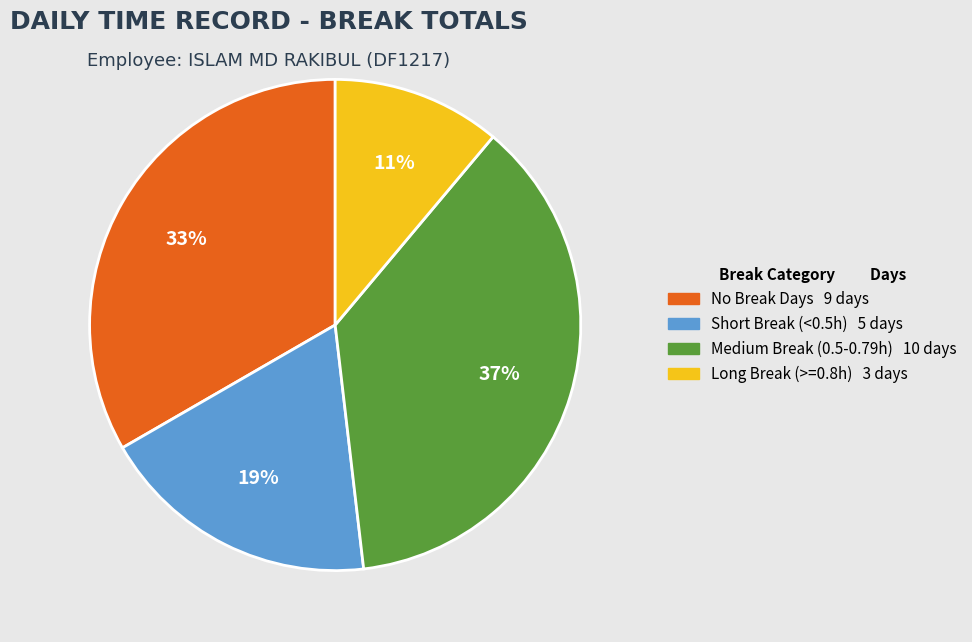

To the nearest percent, what is the difference between the largest and smallest slice percentages?

26%